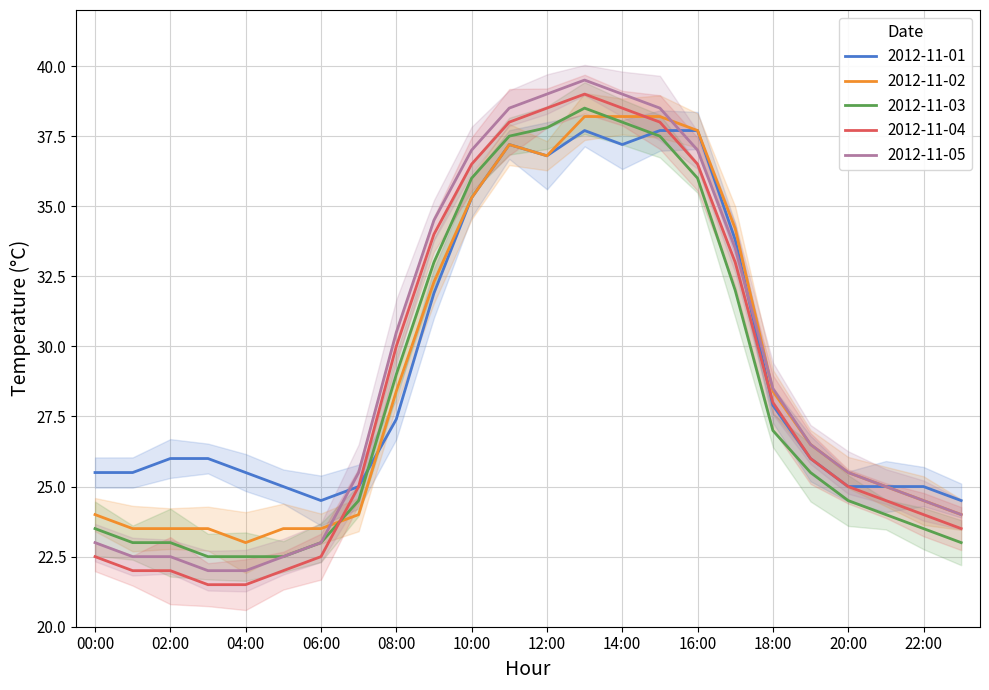

List the series in order of their overall mean, lowest first.

2012-11-03, 2012-11-04, 2012-11-02, 2012-11-05, 2012-11-01